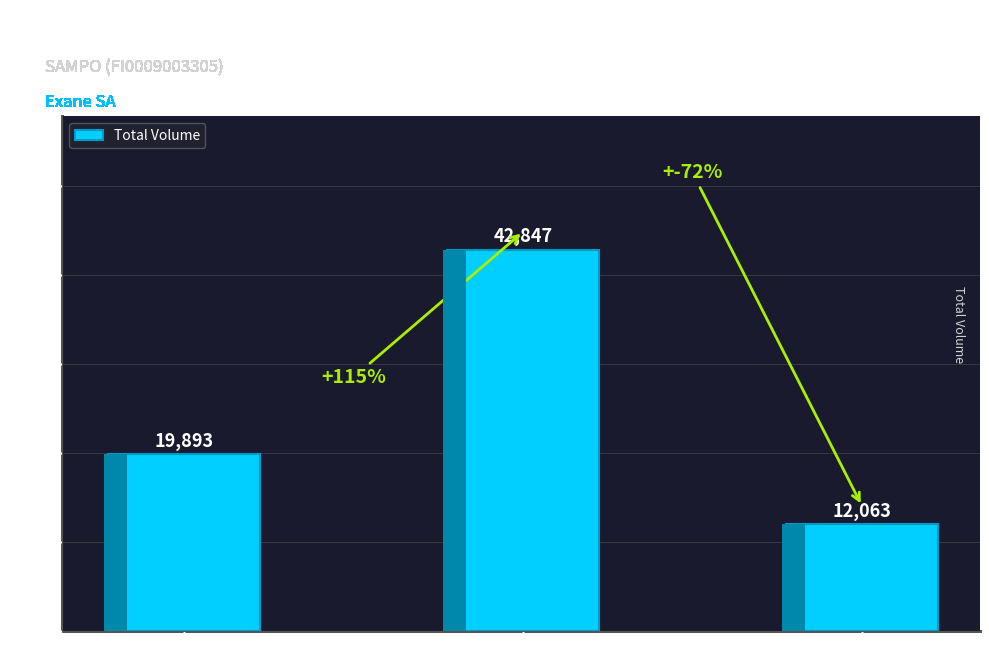

What is the ratio of the value at XHEL to the value at AQEU?

3.6